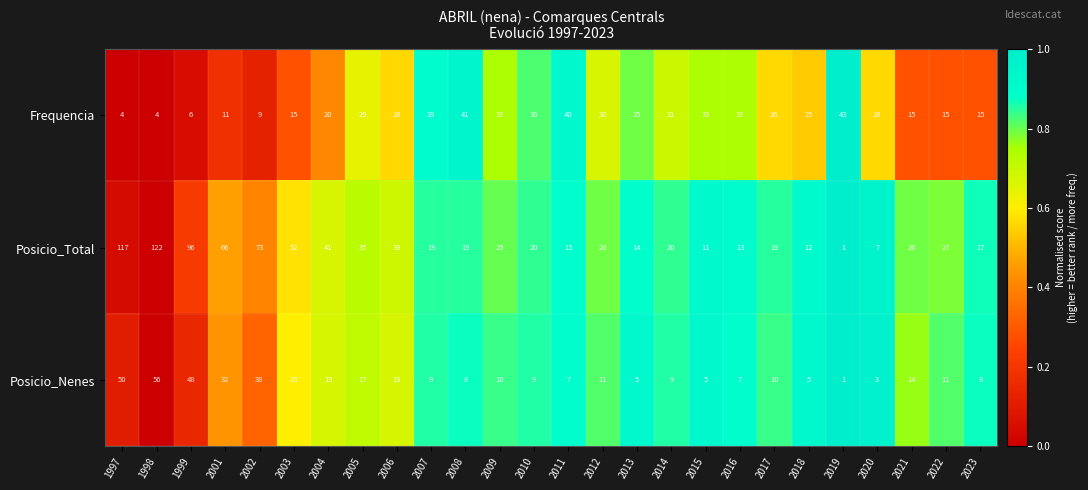

Rank the series by their maximum value, from highest to lowest.

Posicio_Total, Posicio_Nenes, Frequencia